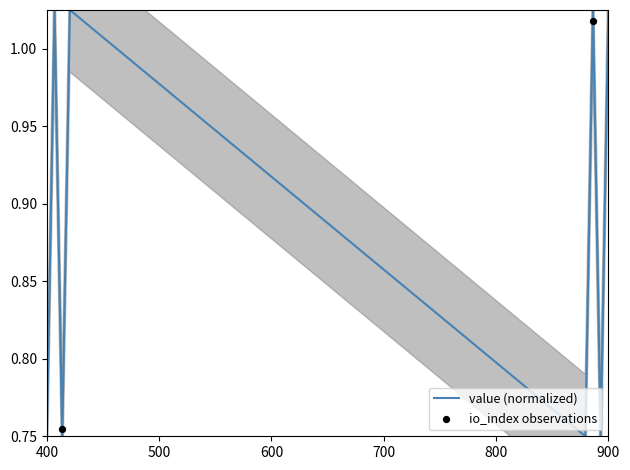

What are all the series names shown in the legend?

value (normalized), io_index observations